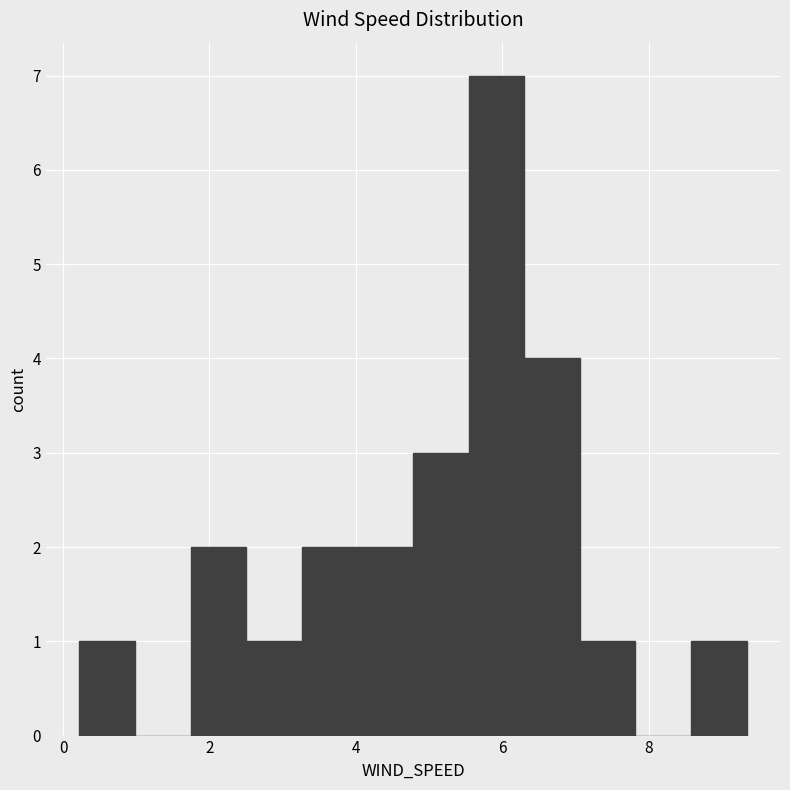

Read against the x-axis, roughly where is the centre of the tallest bar?

6.0